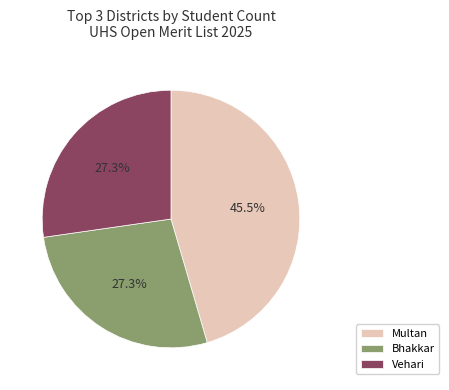

How many slices are in this pie chart?

3